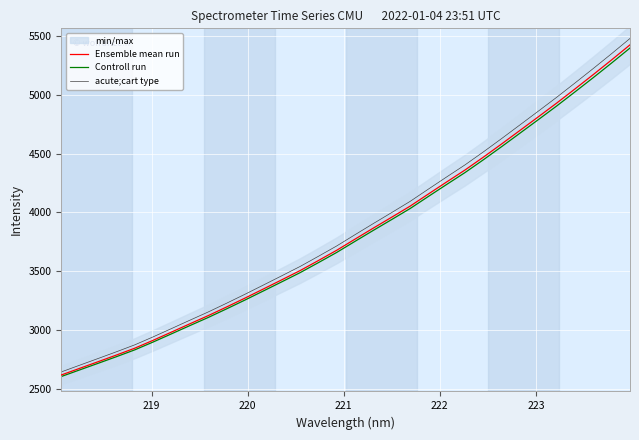

What is the highest value of the acute;cart type series?

5480.0